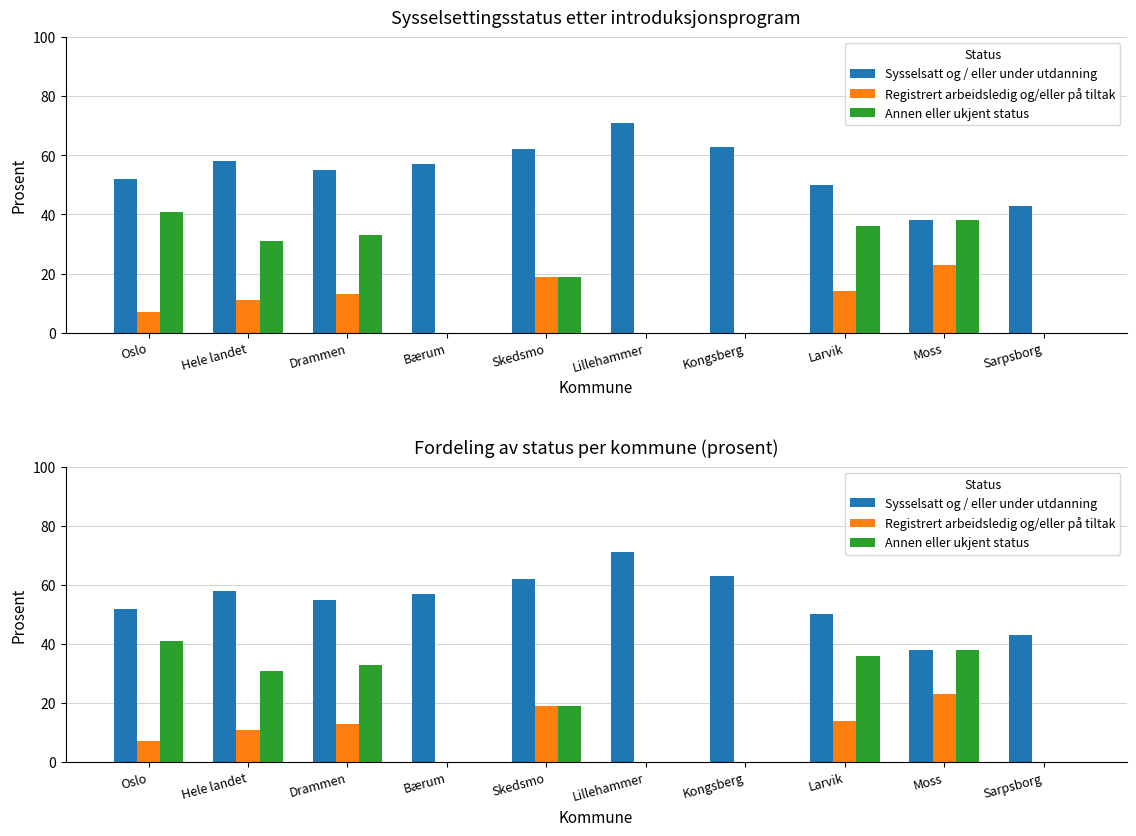

How many values in the Sysselsatt og / eller under utdanning series are below 57?

5